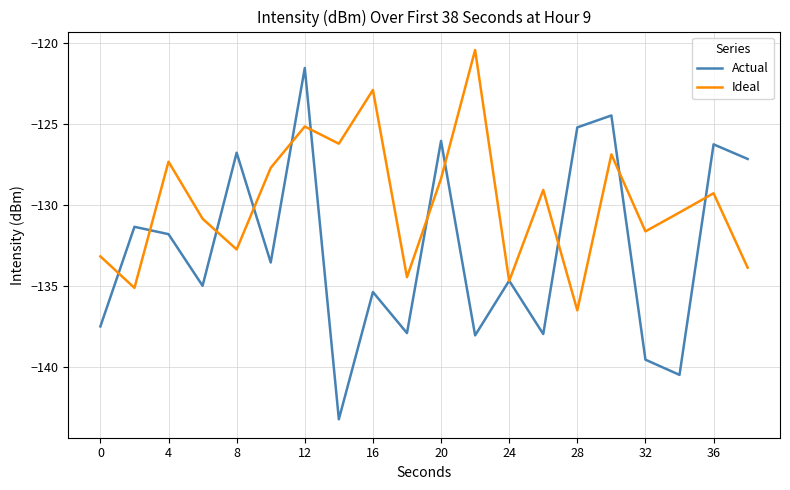

How many lines are shown in the chart?

2